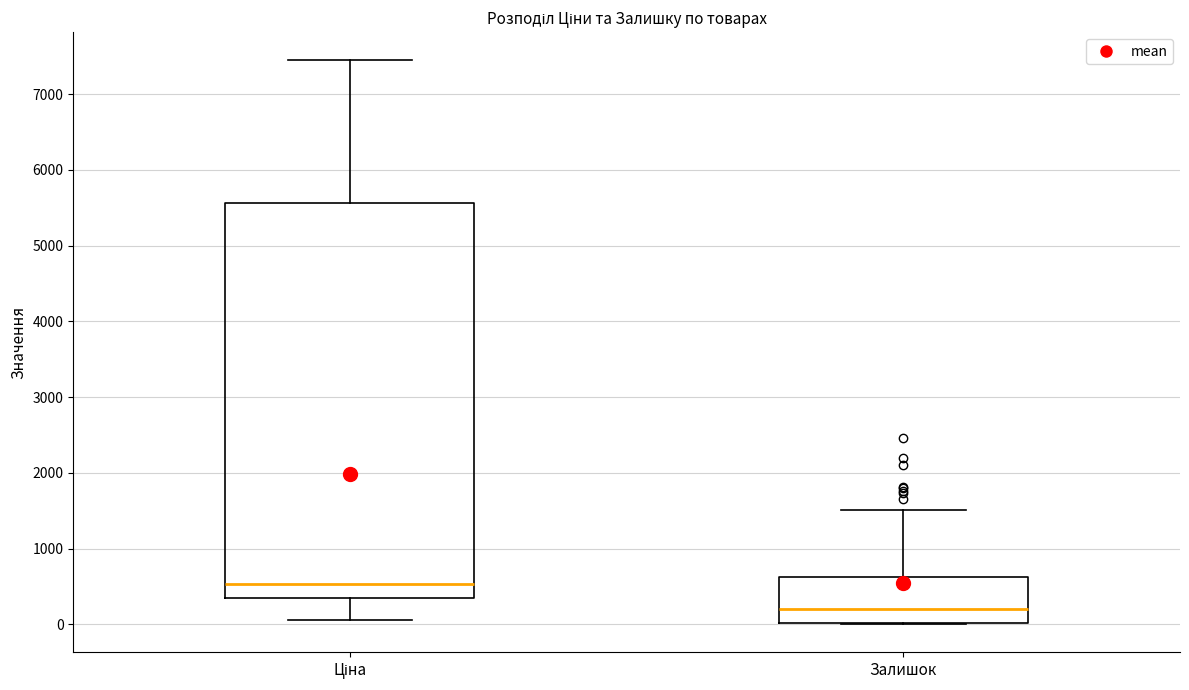

Reading left to right, transcribe this box plot: for each box, give where its median line is, the range the box spans, and where its two whiskers end, as read against the y-axis. The values are not printed on the chart, so give them approximately, as read against the axis.

Ціна: median 500, box 300 to 5600, whiskers 100 to 7400
Залишок: median 200, box 0 to 600, whiskers 0 to 1500